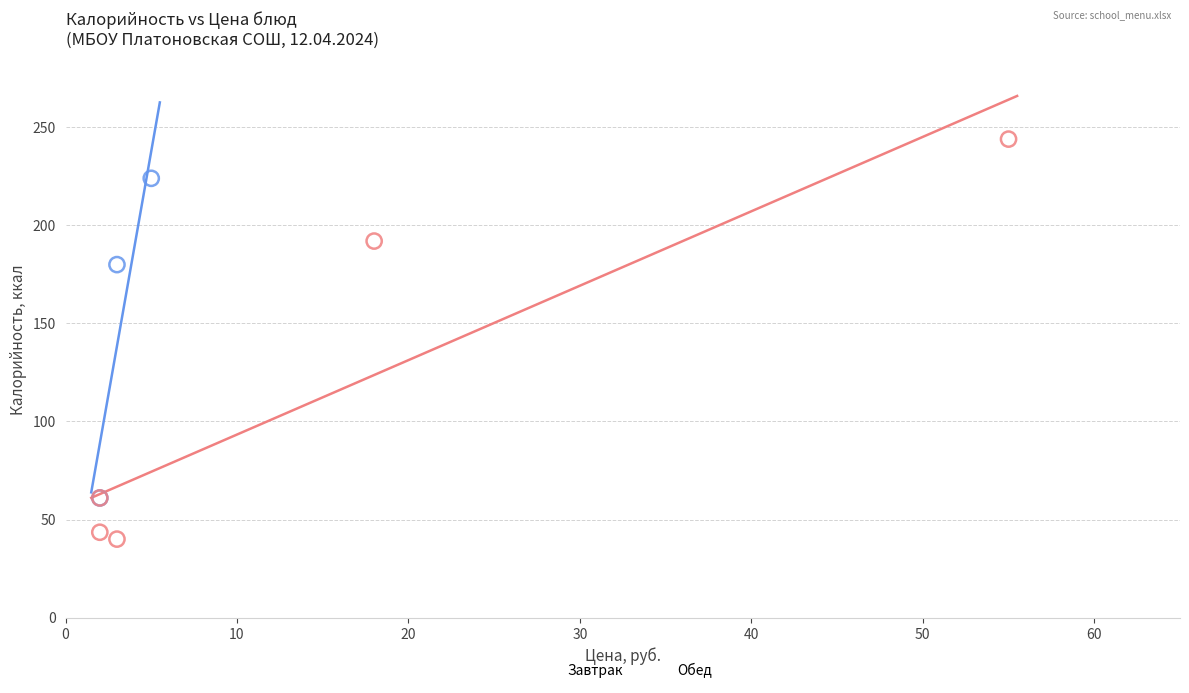

What are all the series names shown in the legend?

Завтрак, Обед